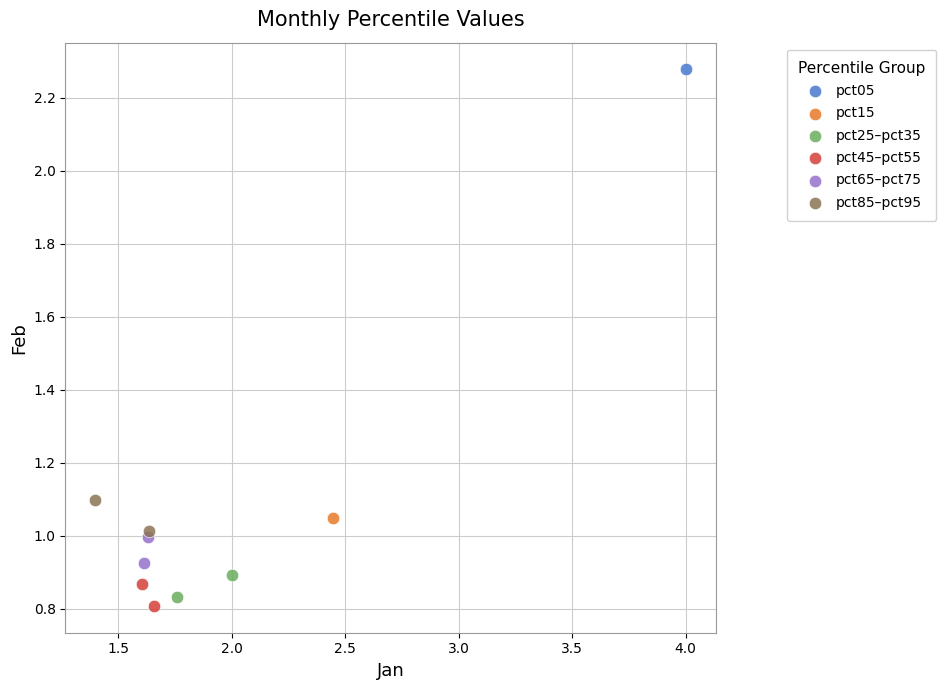

Which series reaches the maximum Y coordinate?

pct05